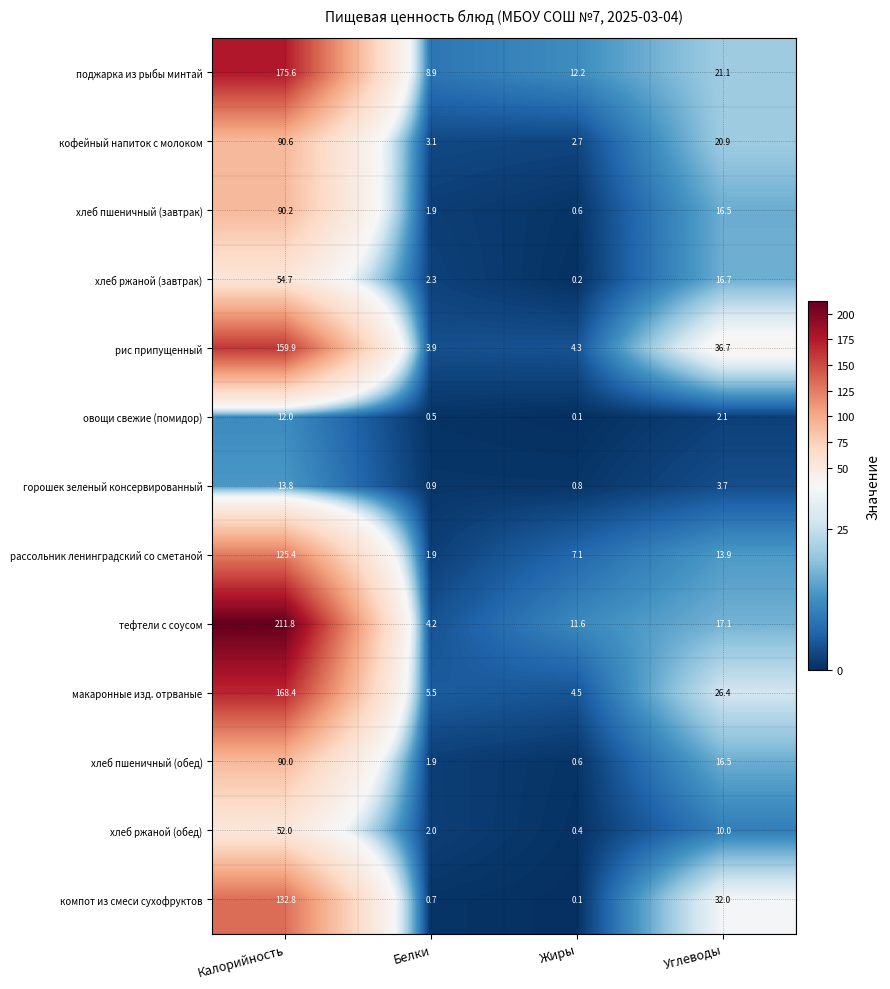

Which series has the largest range (max minus min)?

тефтели с соусом